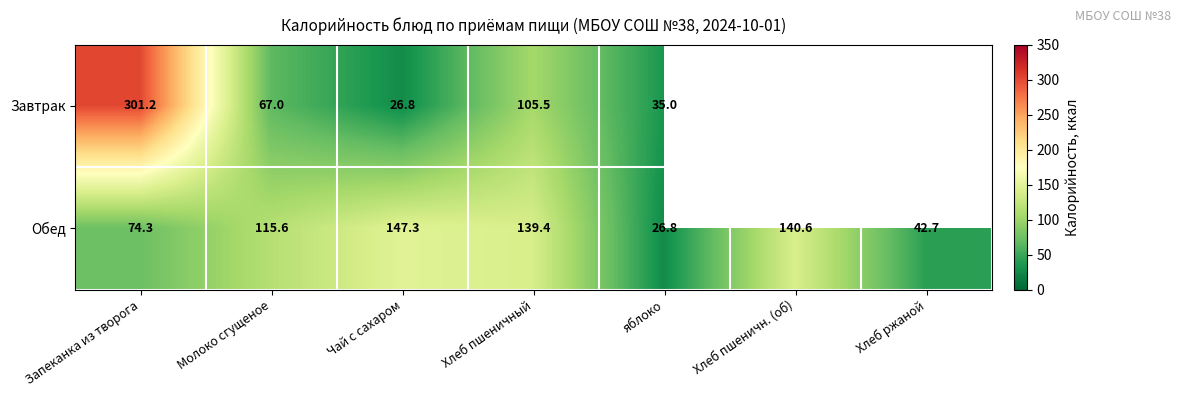

Rank the categories by Обед value from lowest to highest.

яблоко, Хлеб ржаной, Запеканка из творога, Молоко сгущеное, Хлеб пшеничный, Хлеб пшеничн. (об), Чай с сахаром